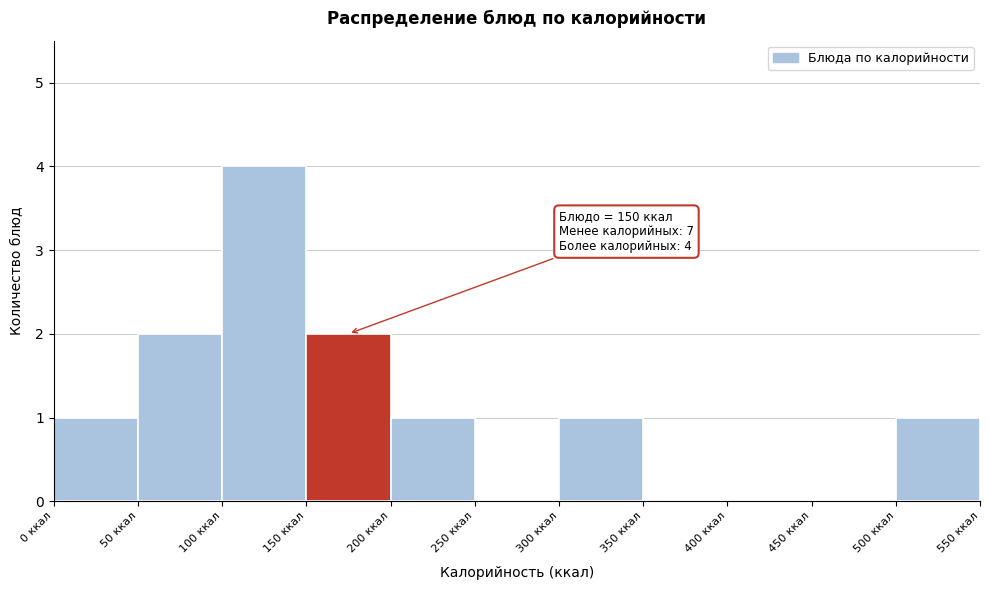

Over which range of the x-axis is the bar tallest?

100 to 150